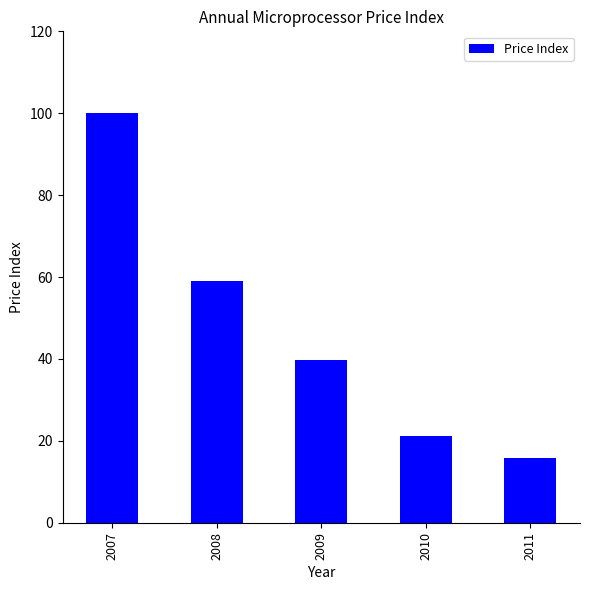

Where does the data first go above 39?

2007